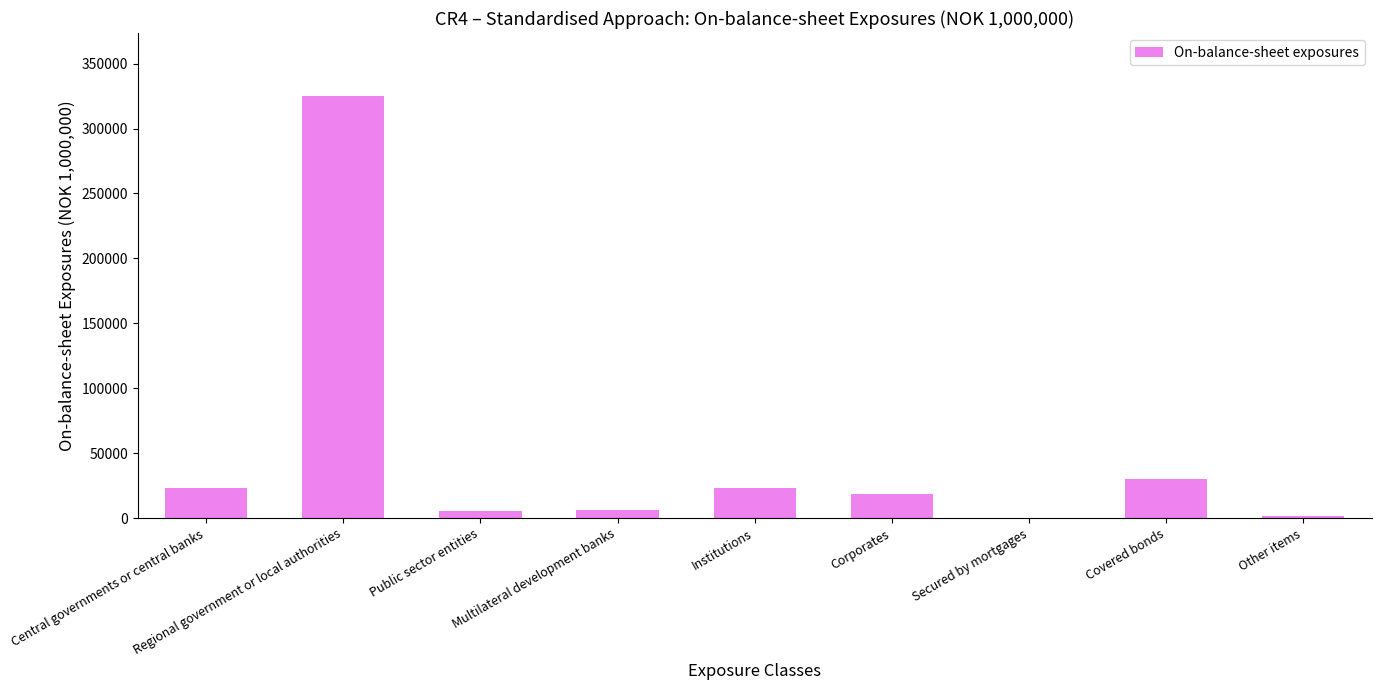

At which category does the chart reach its peak across all series?

Regional government or local authorities